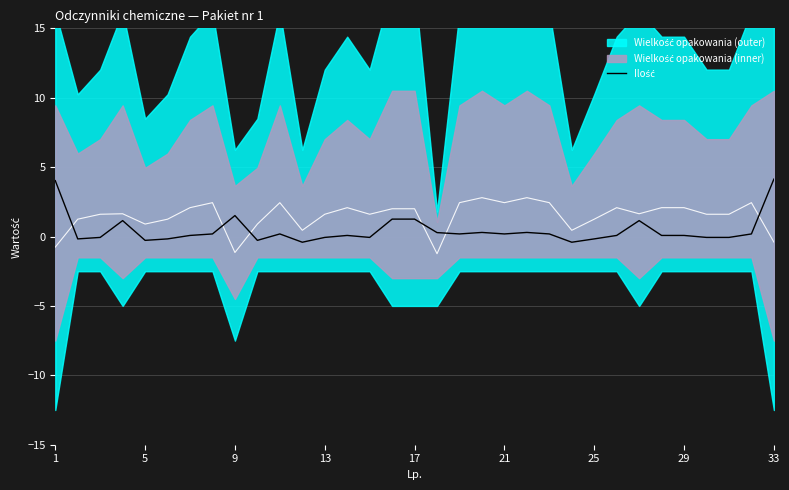

What is the sum of all values?

14.7